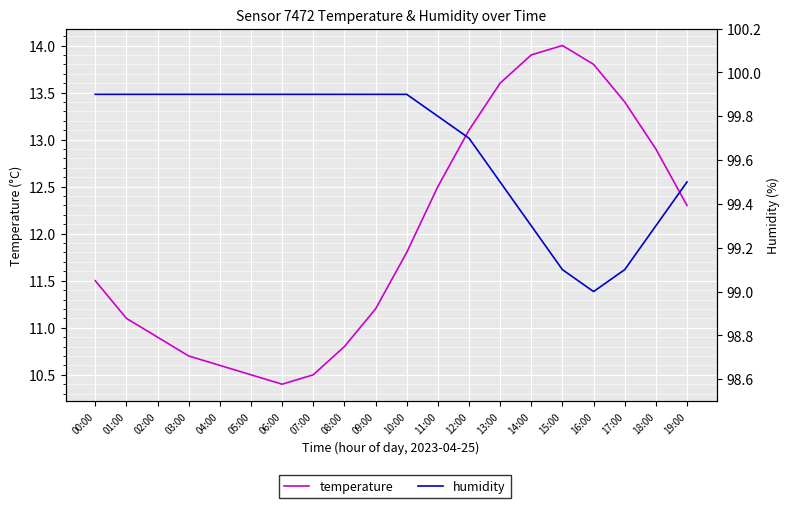

At 07:00, list the series in order from smallest to largest.

temperature, humidity